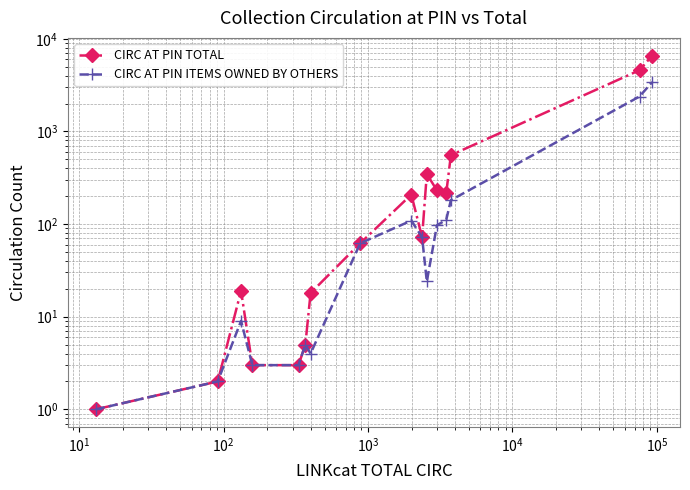

How many lines are shown in the chart?

2